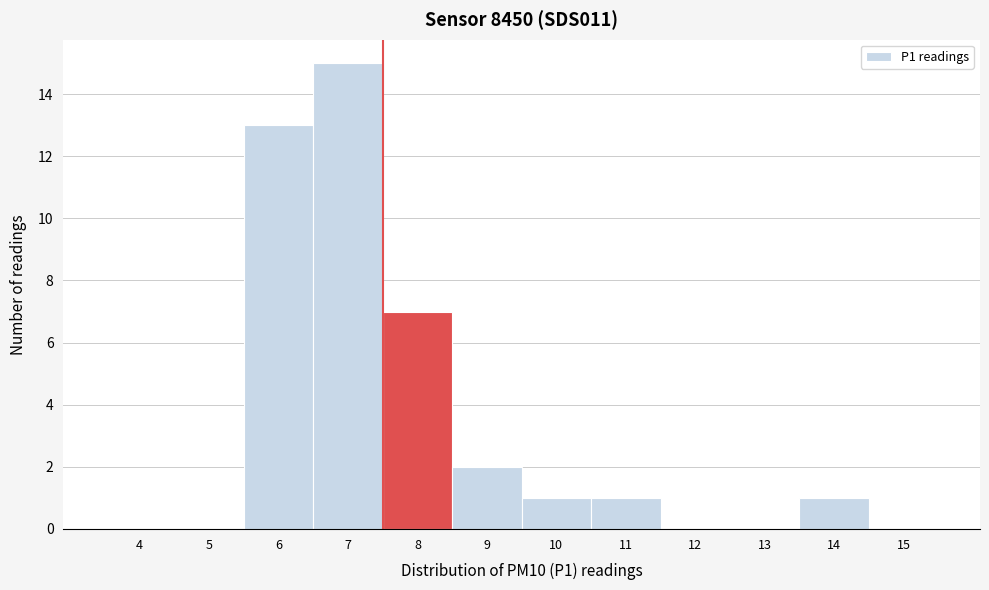

Reading right to left, what are all the values shown in this chart?

15=0	14=1	13=0	12=0	11=1	10=1	9=2	8=7	7=15	6=13	5=0	4=0